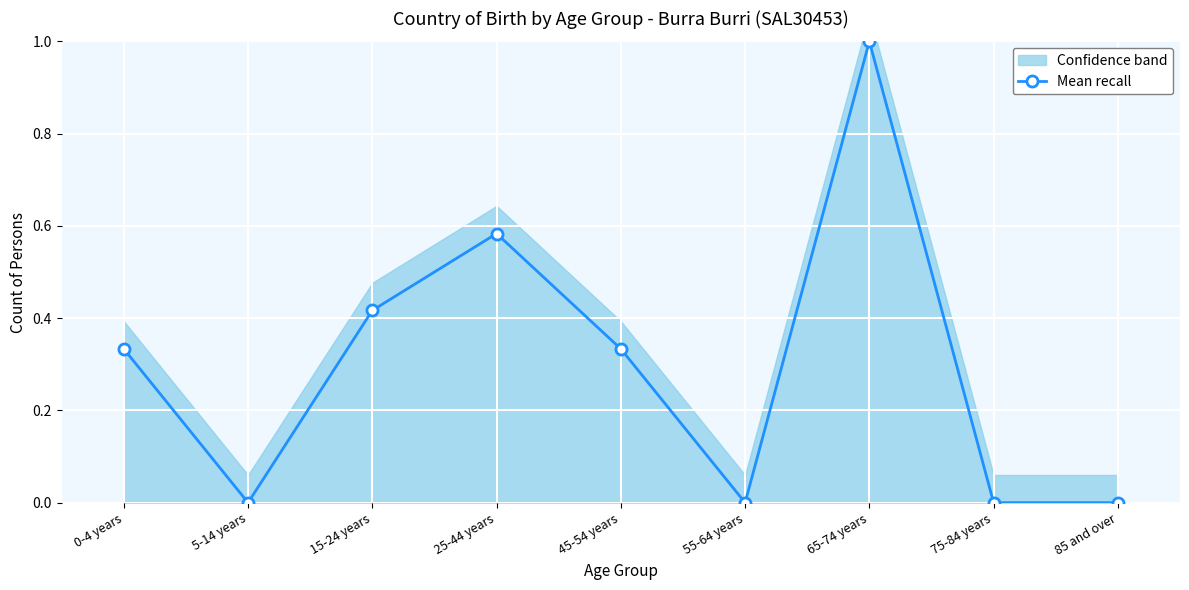

What is the sum of the values at 5-14 years and 65-74 years?

1.0